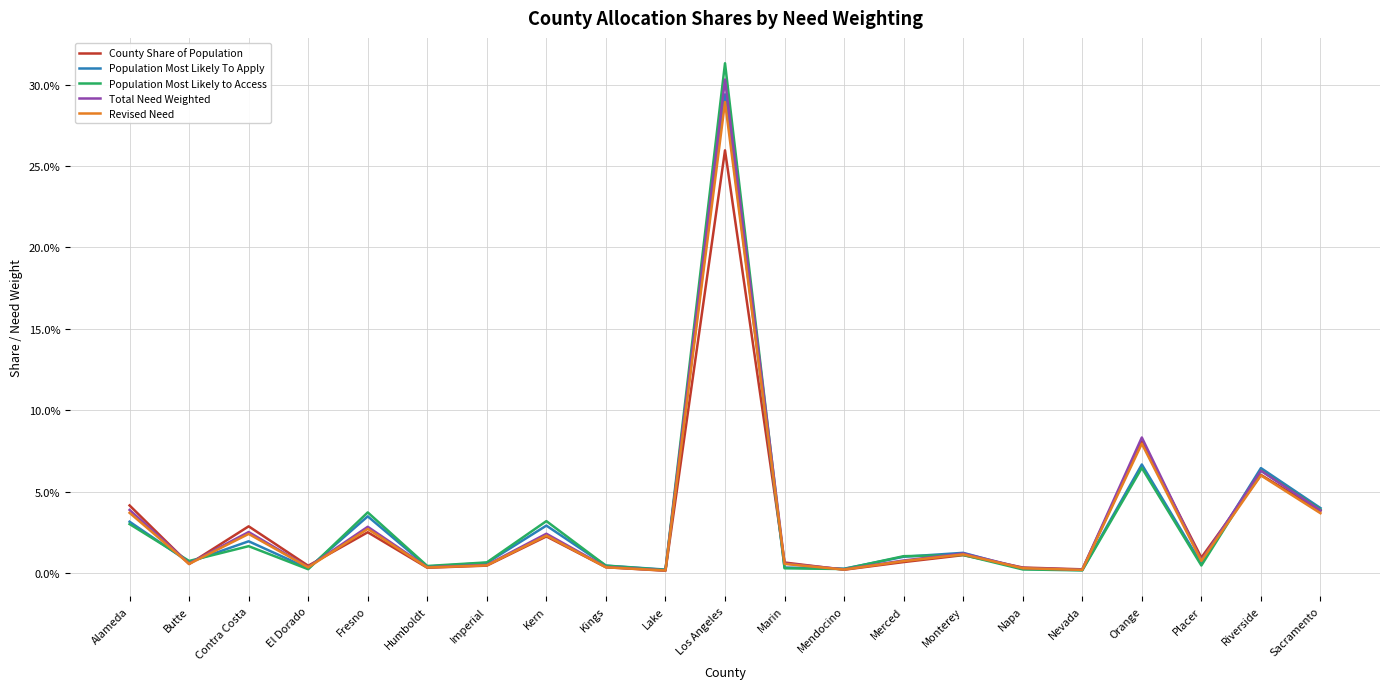

Is it true that County Share of Population equals 0.0 at El Dorado?

True